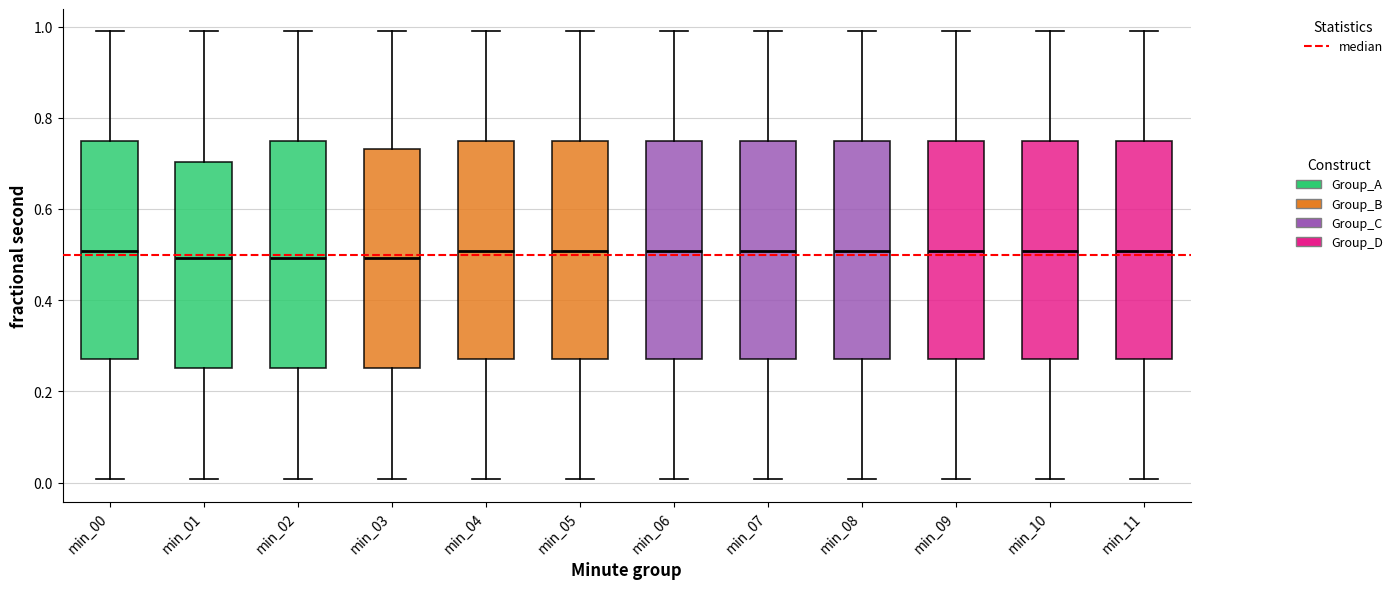

Reading left to right, transcribe this box plot: for each box, give where its median line is, the range the box spans, and where its two whiskers end, as read against the y-axis. The values are not printed on the chart, so give them approximately, as read against the axis.

min_00: median 0.50, box 0.28 to 0.74, whiskers 0.00 to 0.98
min_01: median 0.50, box 0.26 to 0.70, whiskers 0.00 to 0.98
min_02: median 0.50, box 0.26 to 0.74, whiskers 0.00 to 0.98
min_03: median 0.50, box 0.26 to 0.74, whiskers 0.00 to 0.98
min_04: median 0.50, box 0.28 to 0.74, whiskers 0.00 to 0.98
min_05: median 0.50, box 0.28 to 0.74, whiskers 0.00 to 0.98
min_06: median 0.50, box 0.28 to 0.74, whiskers 0.00 to 0.98
min_07: median 0.50, box 0.28 to 0.74, whiskers 0.00 to 0.98
min_08: median 0.50, box 0.28 to 0.74, whiskers 0.00 to 0.98
min_09: median 0.50, box 0.28 to 0.74, whiskers 0.00 to 0.98
min_10: median 0.50, box 0.28 to 0.74, whiskers 0.00 to 0.98
min_11: median 0.50, box 0.28 to 0.74, whiskers 0.00 to 0.98